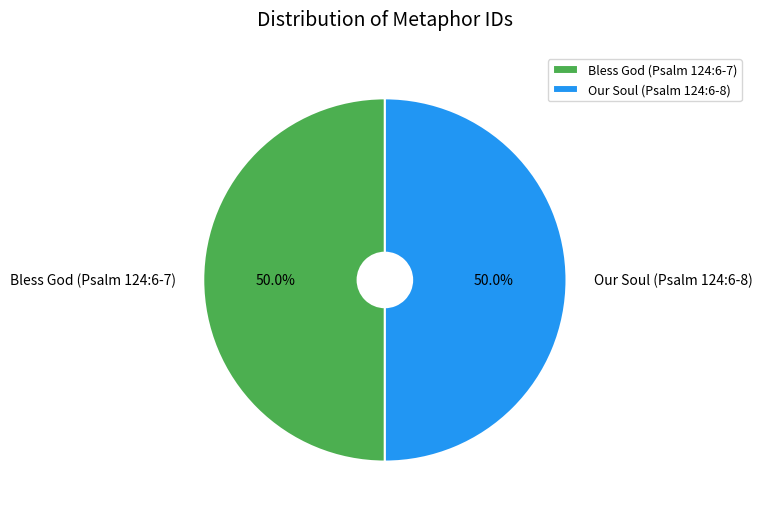

Approximately how many times larger is the value at Our Soul (Psalm 124:6-8) compared to Bless God (Psalm 124:6-7)?

1.0